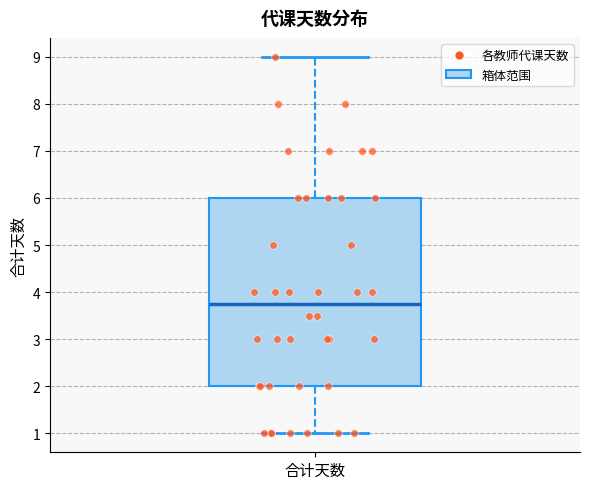

Read this box plot against the y-axis: the position of the median line, the range covered by the box, and the ends of both whiskers. The values are not printed on the chart, so give them approximately, as read against the axis.

median 3.8, box 2.0 to 6.0, whiskers 1.0 to 9.0